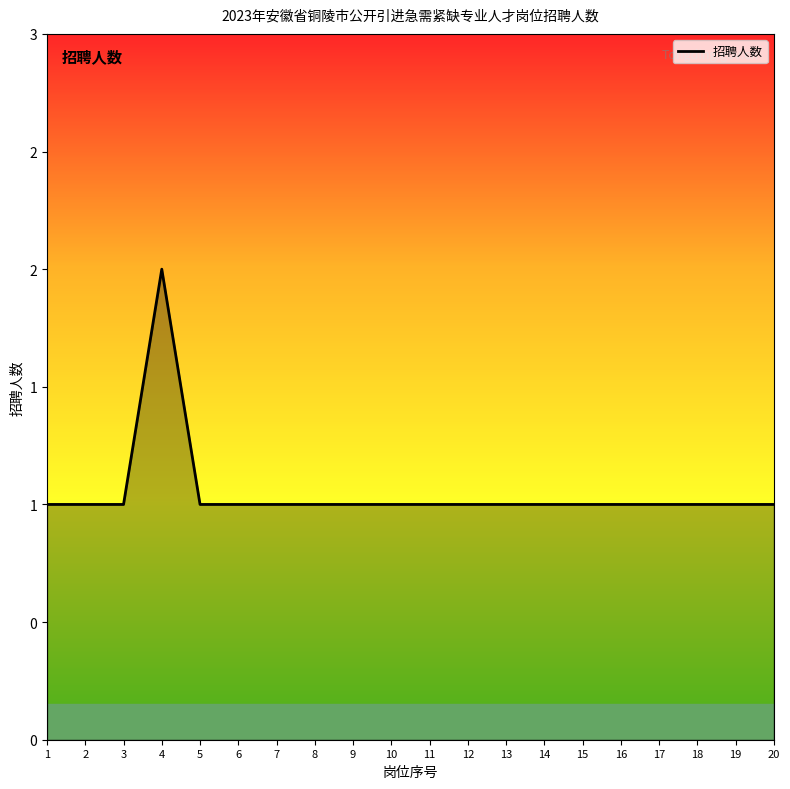

What is the smallest value displayed?

1